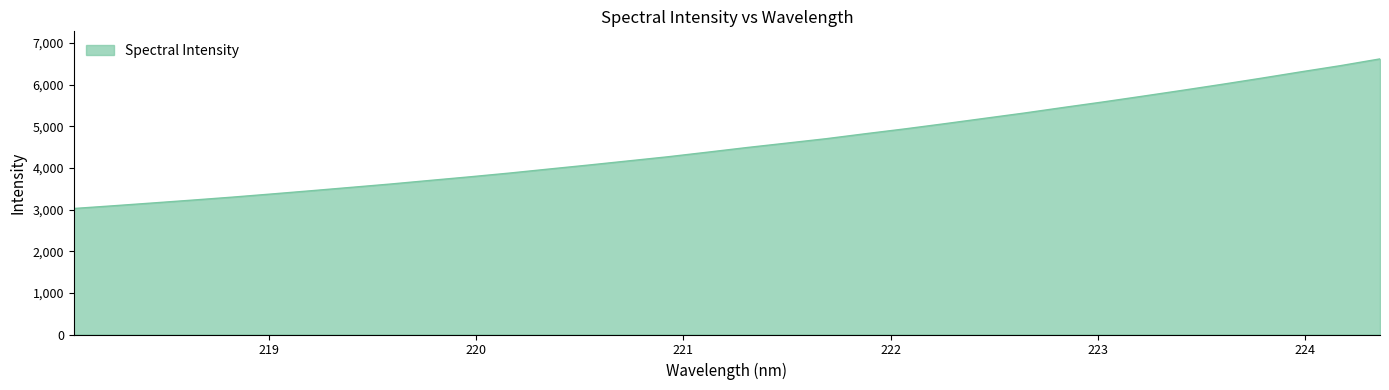

What is the minimum value shown in the chart?

3025.4